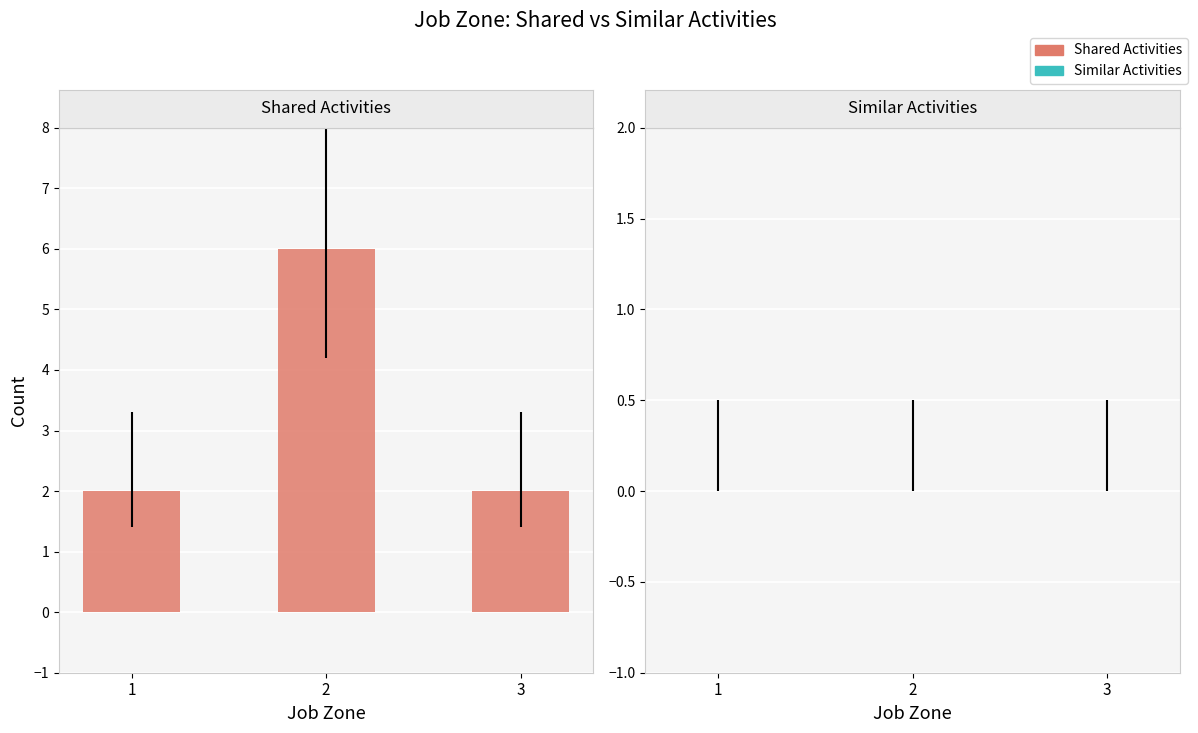

Reading left to right, extract all data points from this chart.

1=2	2=6	3=2